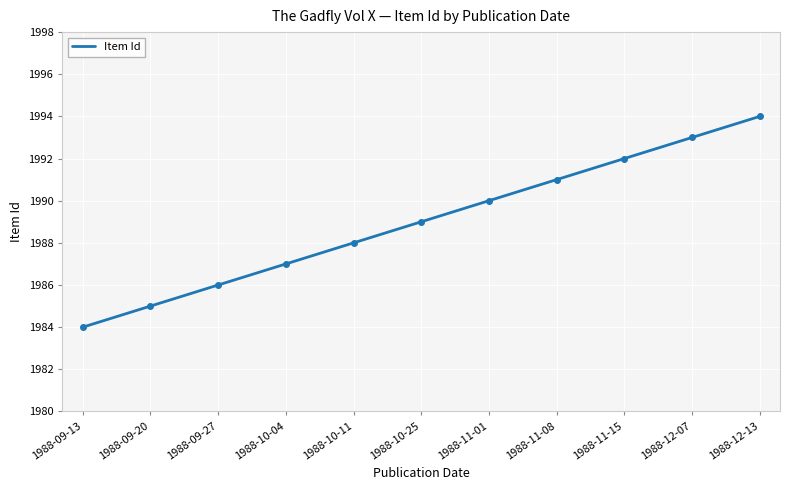

The chart shows a value of 1991 at 1988-11-08. True or false?

True